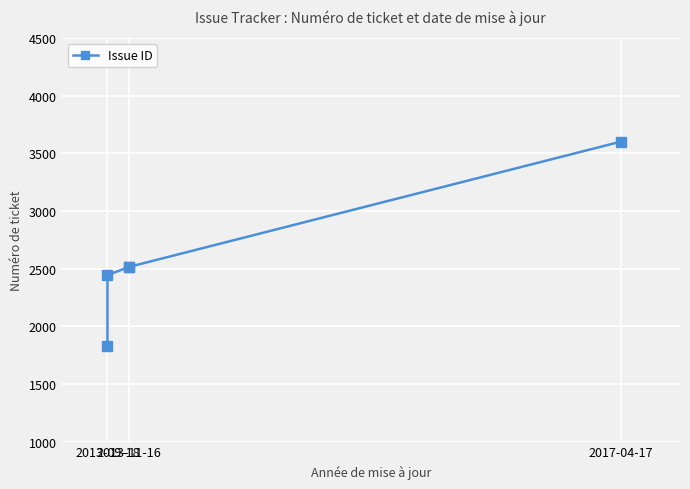

What is the label of the 5th point from the right?

2013-09-18